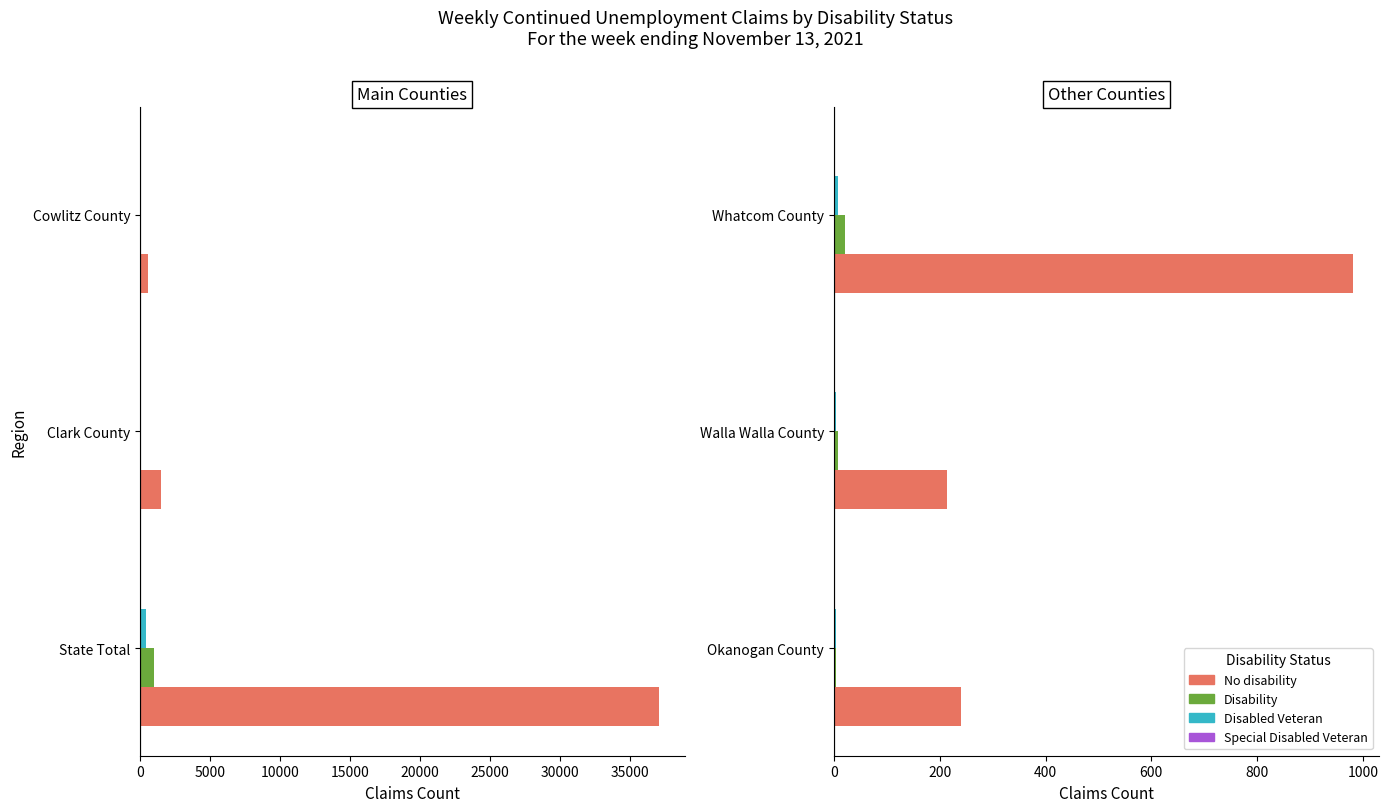

How many series are shown in this chart?

4